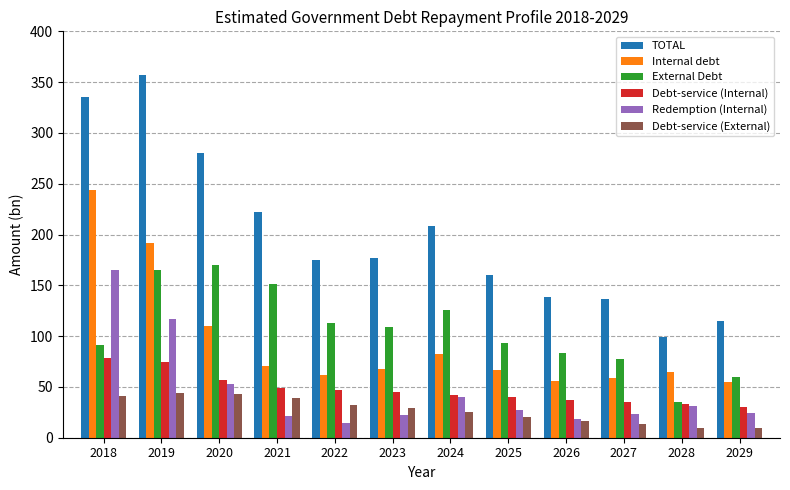

What is the total value across all series at 2023?

449.2